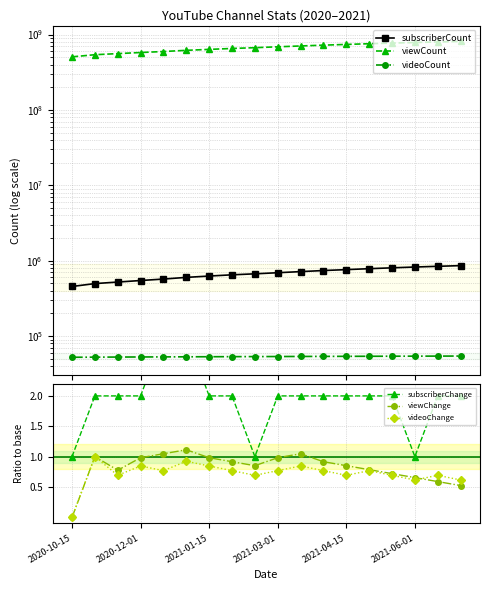

What is the lowest value of the videoCount series?

52490.0